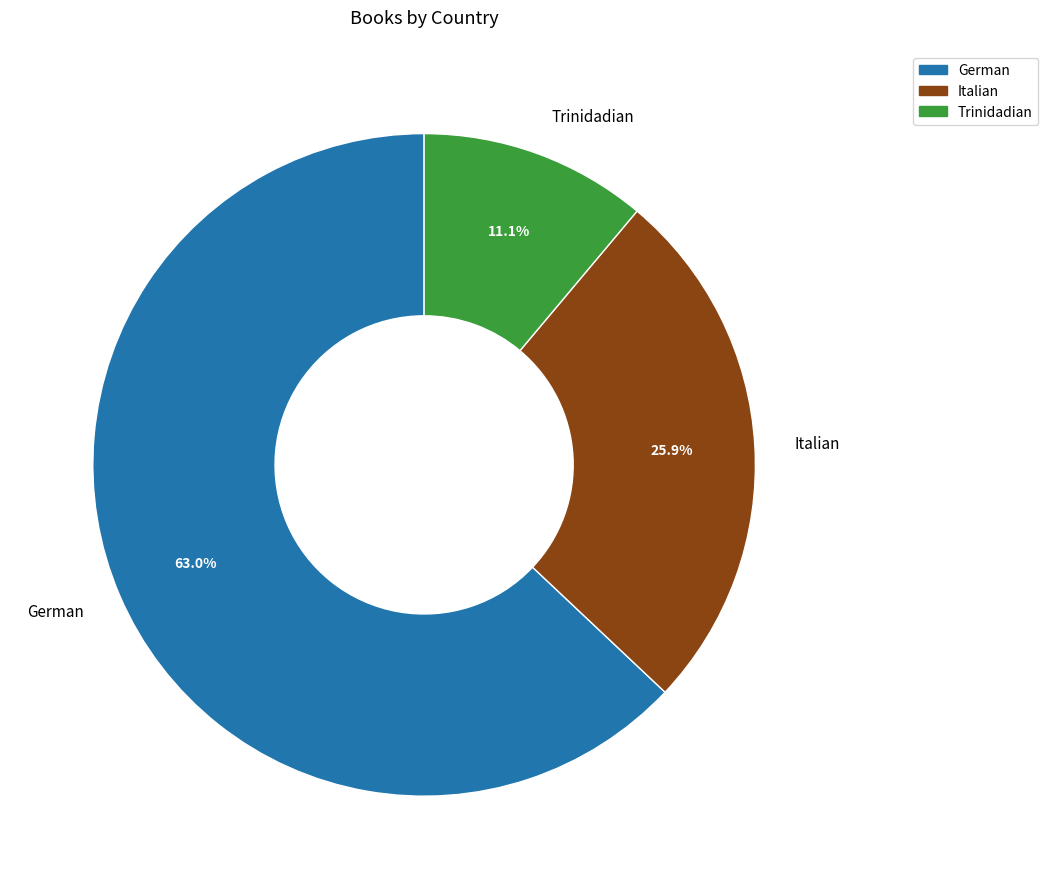

What percentage is the Trinidadian slice, to the nearest percent?

11%